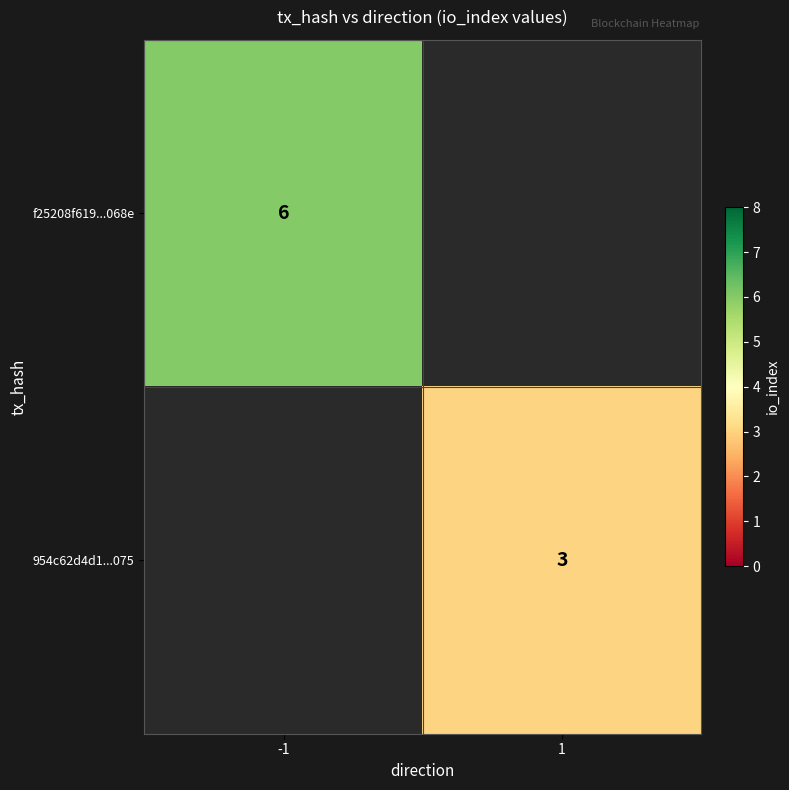

Is the value of f25208f619...068e at -1 greater than the value of 954c62d4d1...075 at 1?

Yes